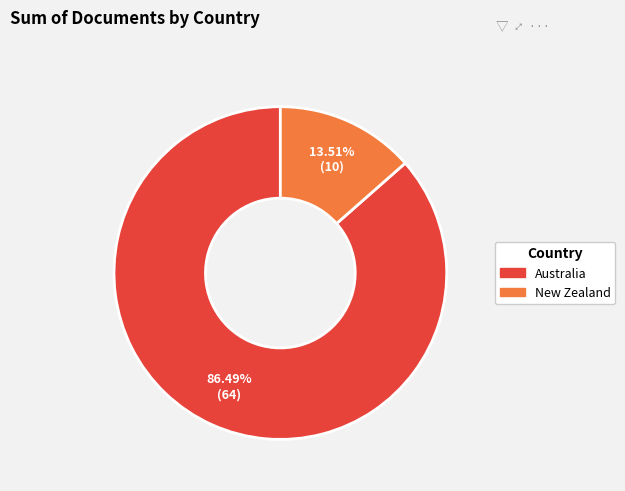

What is the ratio of the value at Australia to the value at New Zealand?

6.4